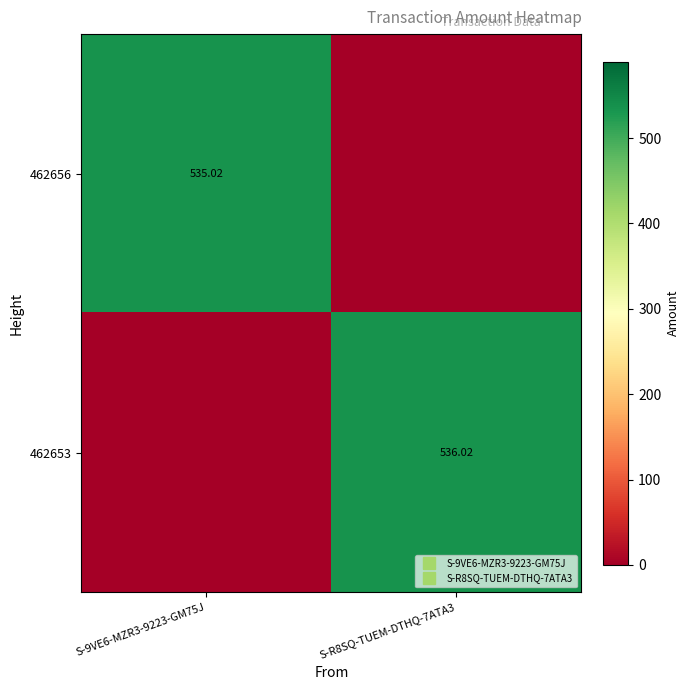

What is the average value of the 462653 series?

268.0